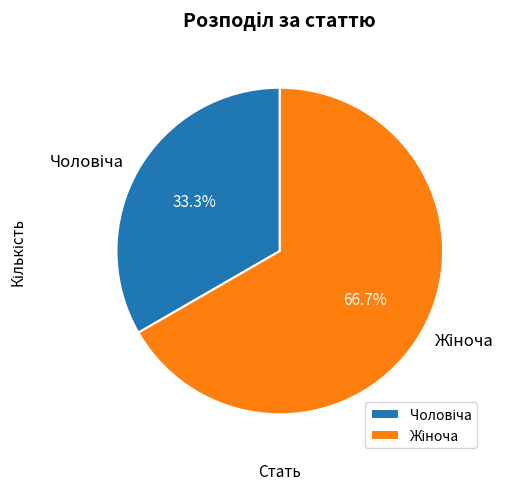

Does any single category account for the majority?

Yes